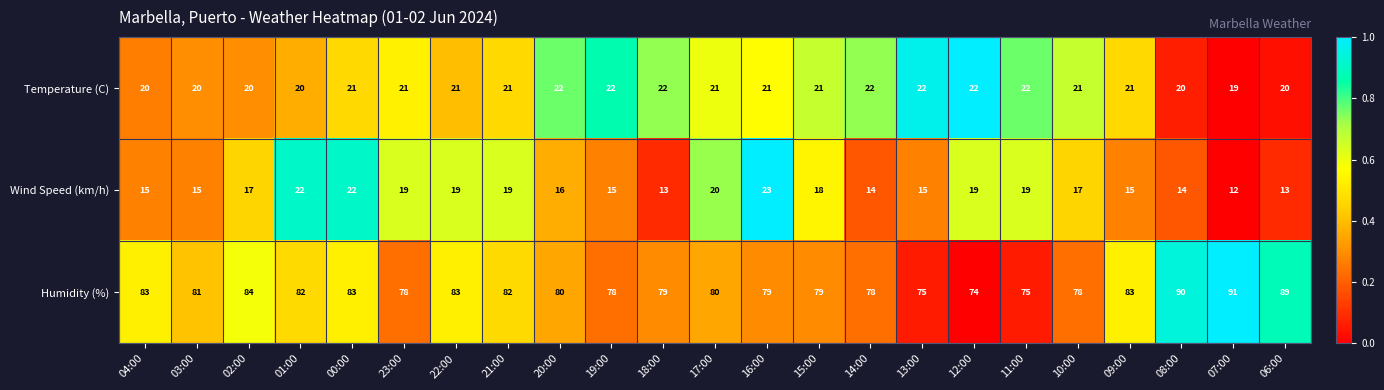

Which series has the largest total across all categories?

Humidity (%)